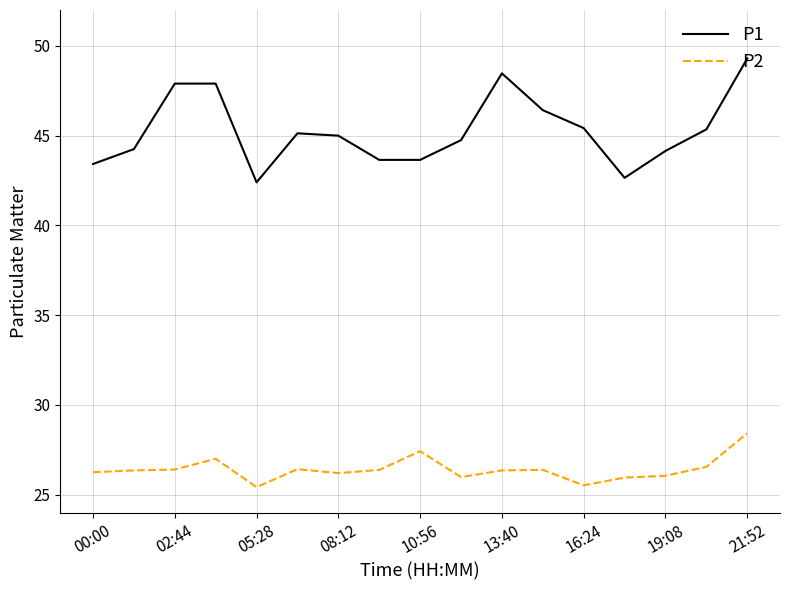

True or false: P2 and P1 cross at least once.

False